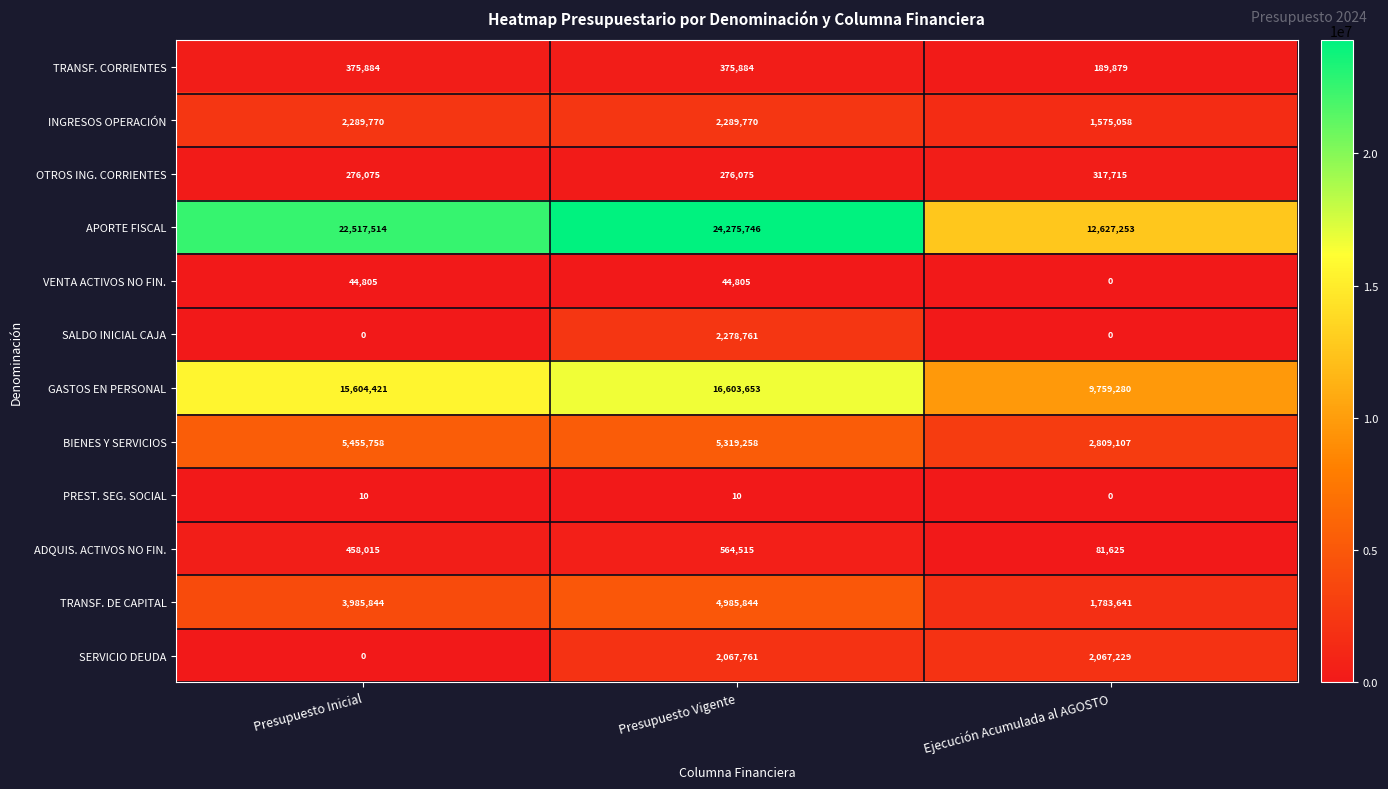

List the series in order of their peak value, lowest first.

PREST. SEG. SOCIAL, VENTA ACTIVOS NO FIN., OTROS ING. CORRIENTES, TRANSF. CORRIENTES, ADQUIS. ACTIVOS NO FIN., SERVICIO DEUDA, SALDO INICIAL CAJA, INGRESOS OPERACIÓN, TRANSF. DE CAPITAL, BIENES Y SERVICIOS, GASTOS EN PERSONAL, APORTE FISCAL